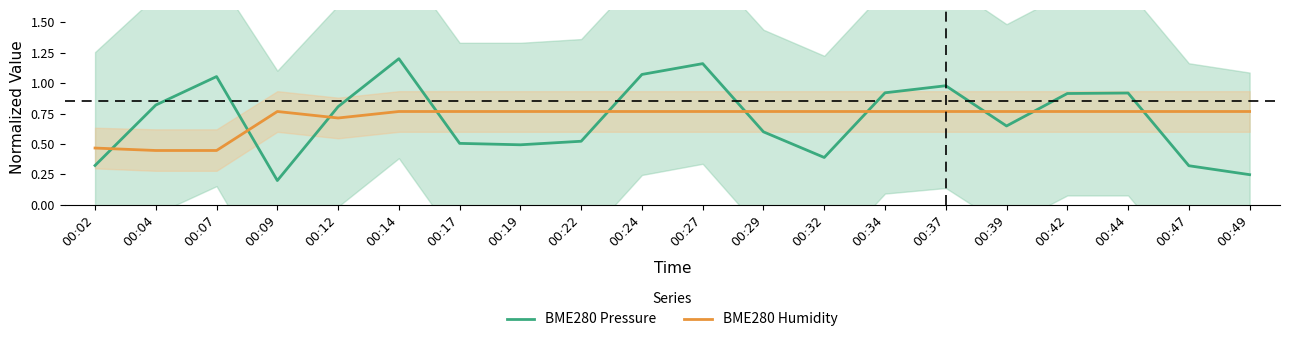

Rank the series by their average value, from highest to lowest.

BME280 Humidity, BME280 Pressure